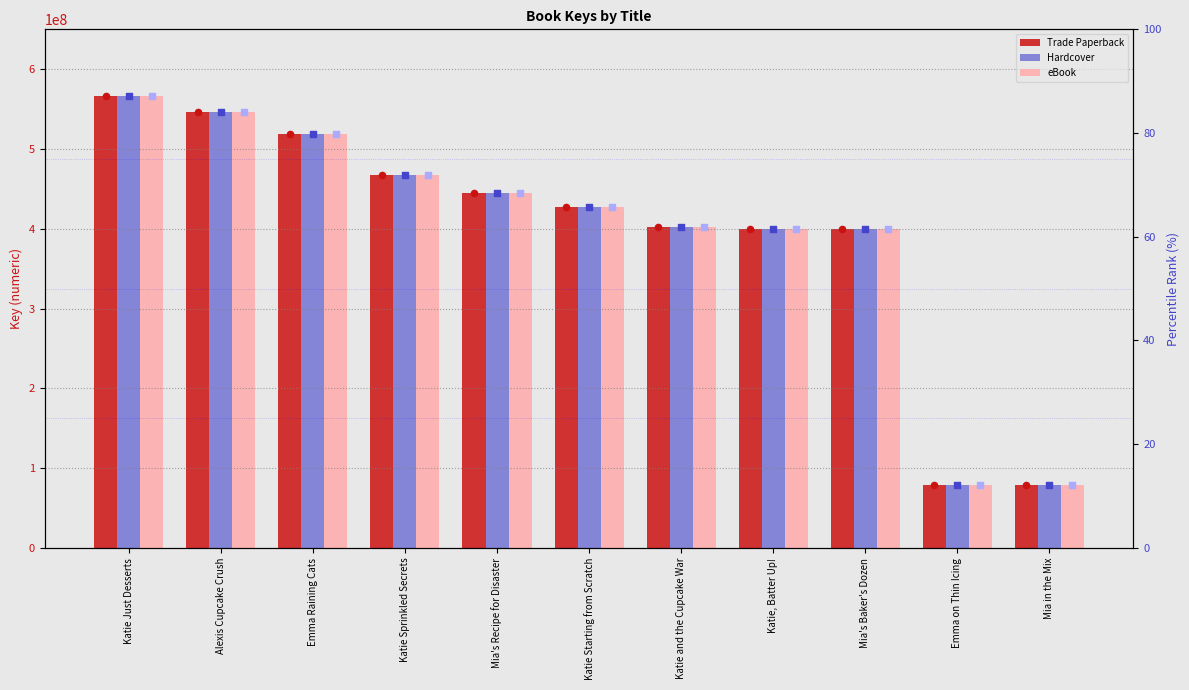

What is the total value across all series at Katie and the Cupcake War?

1207594323